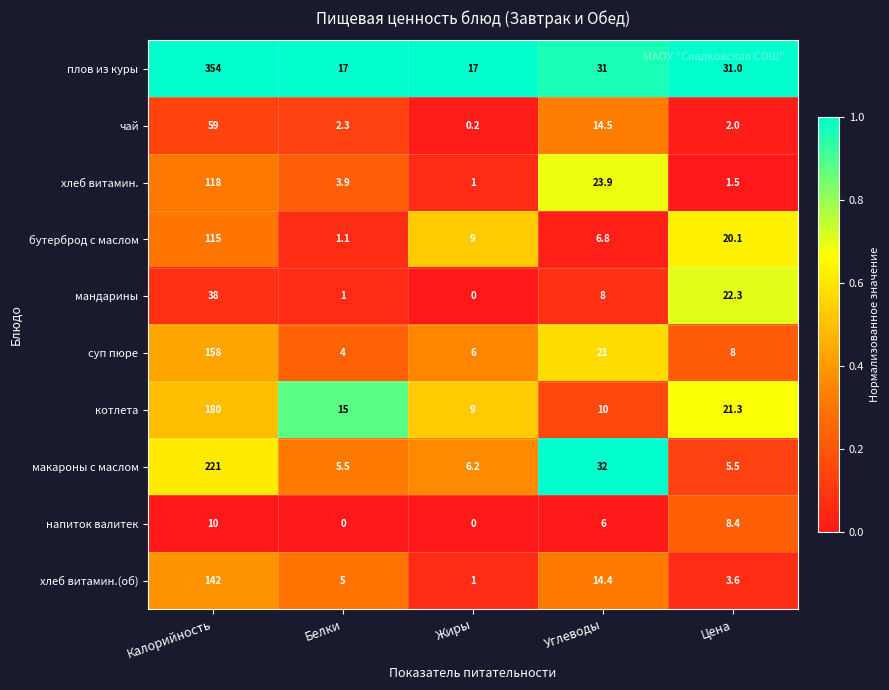

Which series has the largest total across all categories?

плов из куры